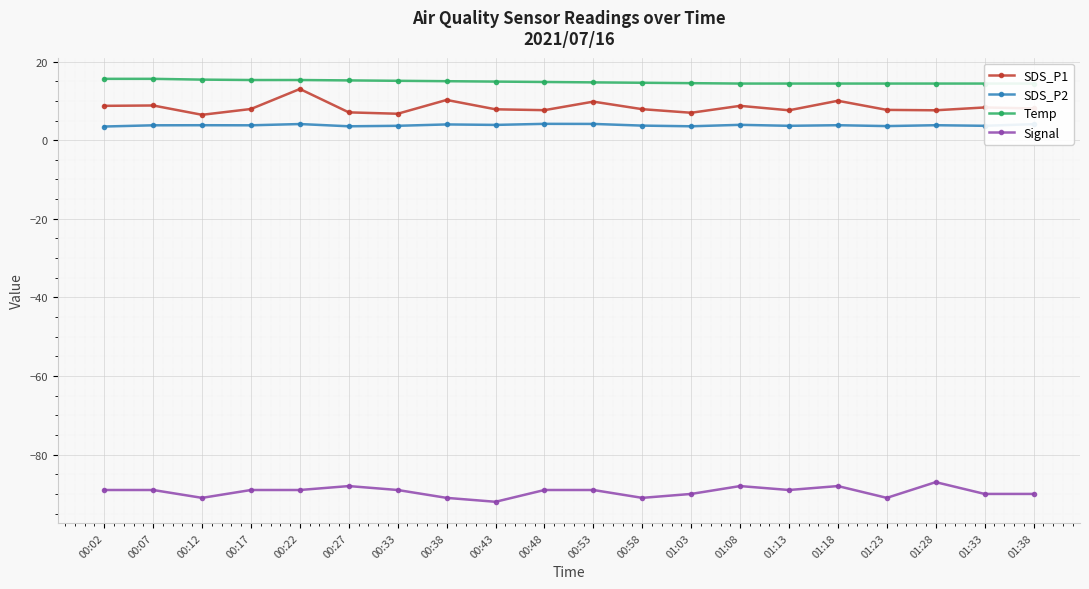

What is the label of the 2nd point from the left?

00:07